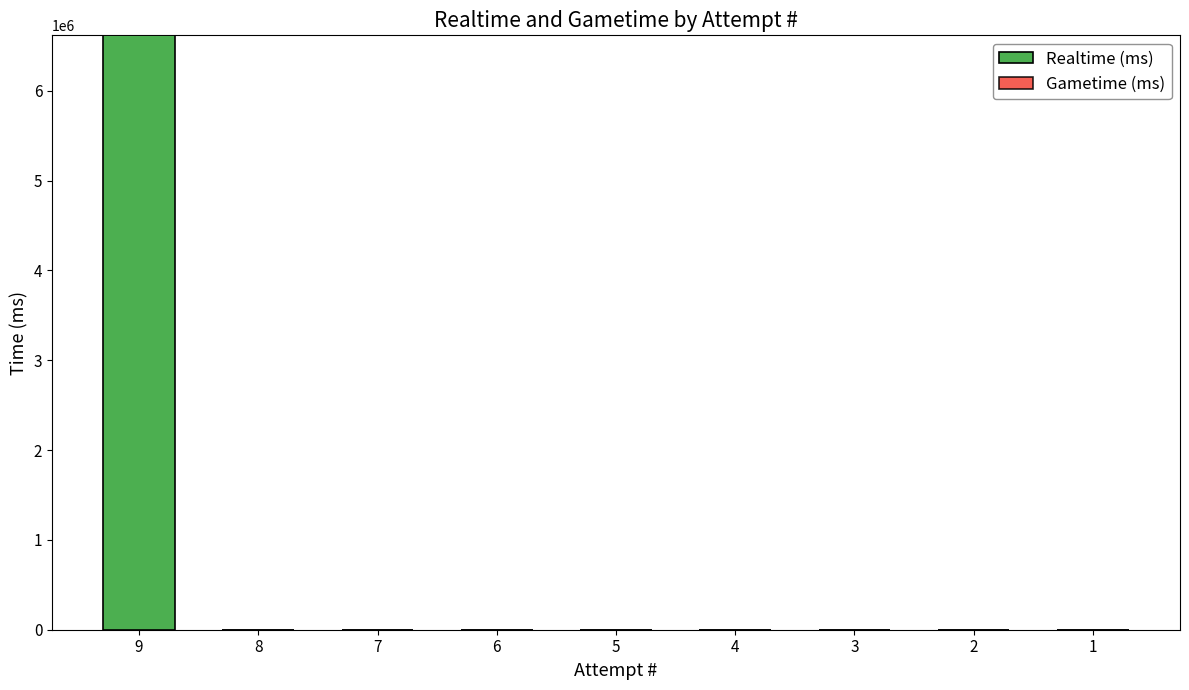

Reading left to right, transcribe all the data shown in this chart.

9=6617867	8=0	7=0	6=0	5=0	4=0	3=0	2=0	1=0